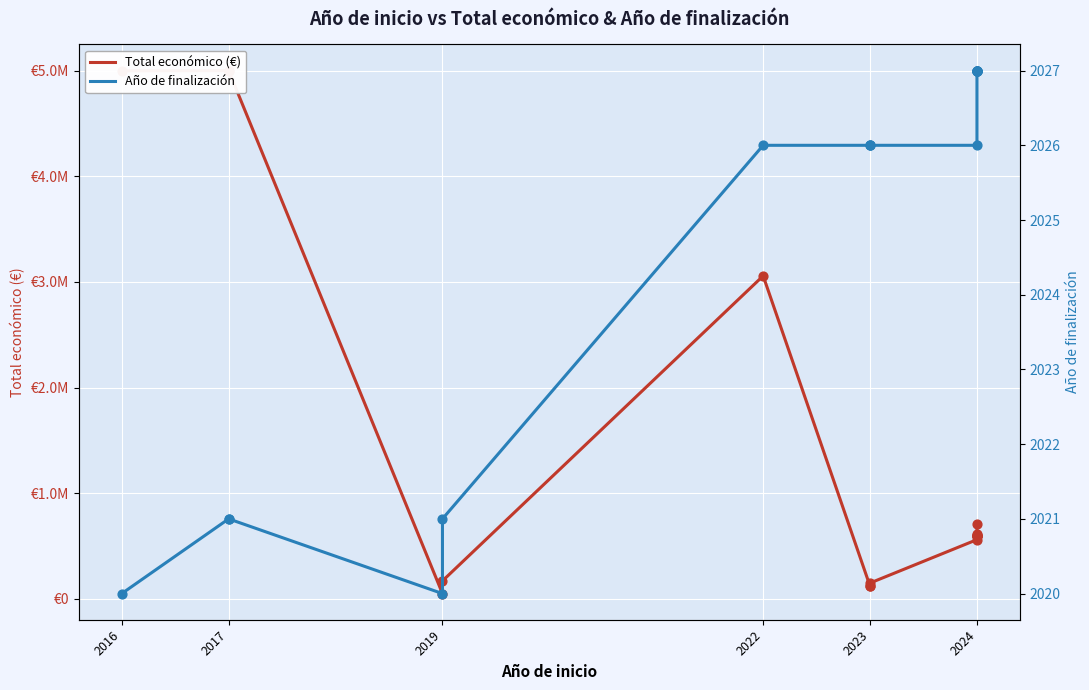

Is the value of Total económico (€) at 2017 greater than the value of Año de finalización at 2016?

Yes